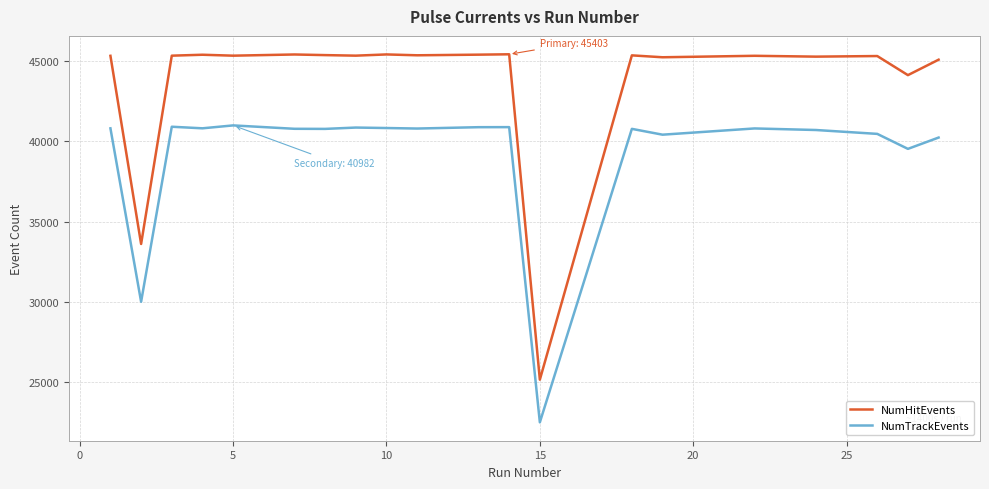

Rank the series by their average value, from highest to lowest.

NumHitEvents, NumTrackEvents